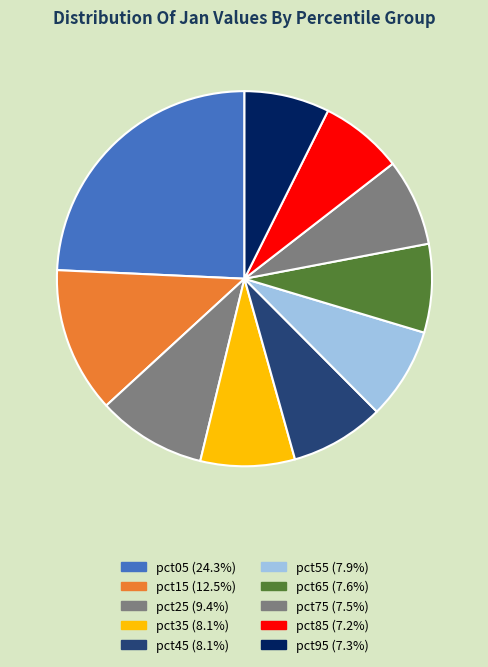

Count the number of slices in the pie.

10